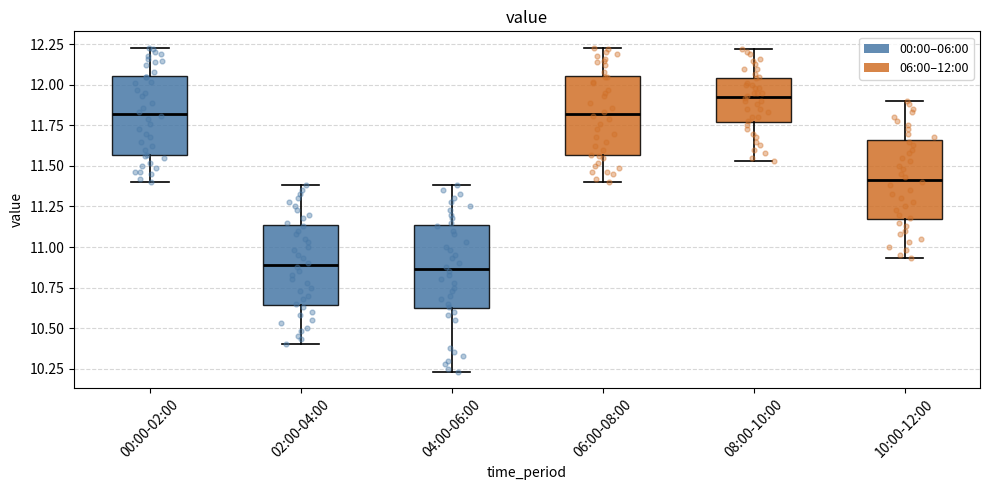

Where does the lower whisker of the box for 10:00-12:00 end on the y-axis? The values are not printed on the chart, so give them approximately, as read against the axis.

10.95